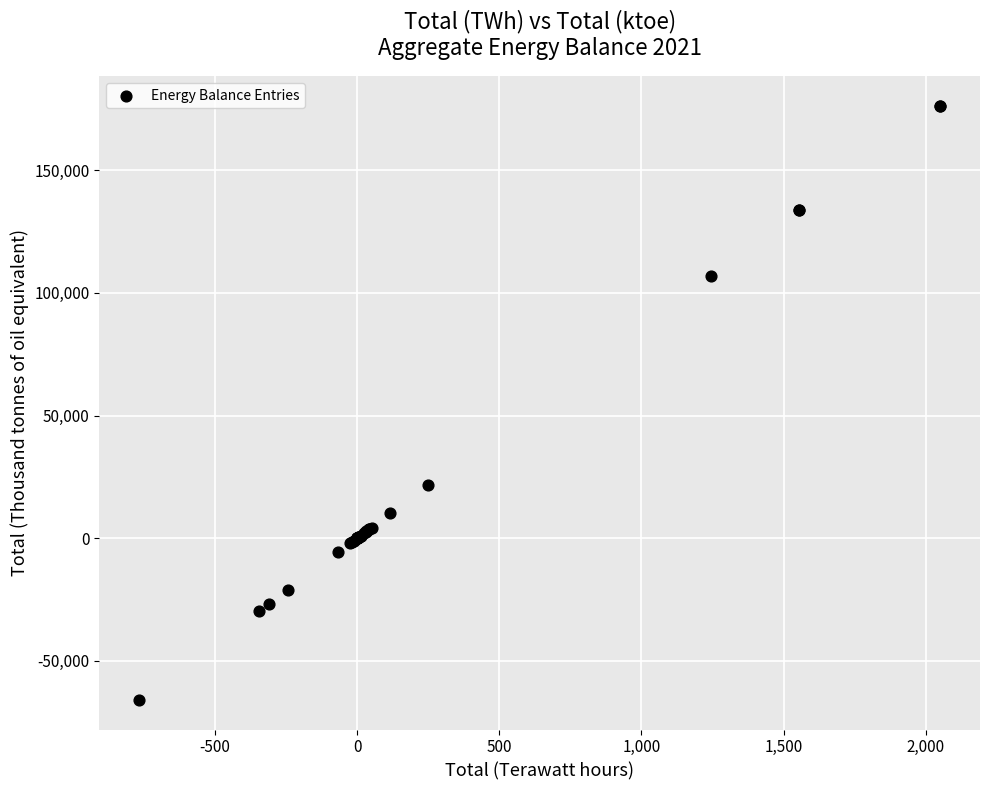

What Y value in the scatter plot is closest to 55193?

21501.9